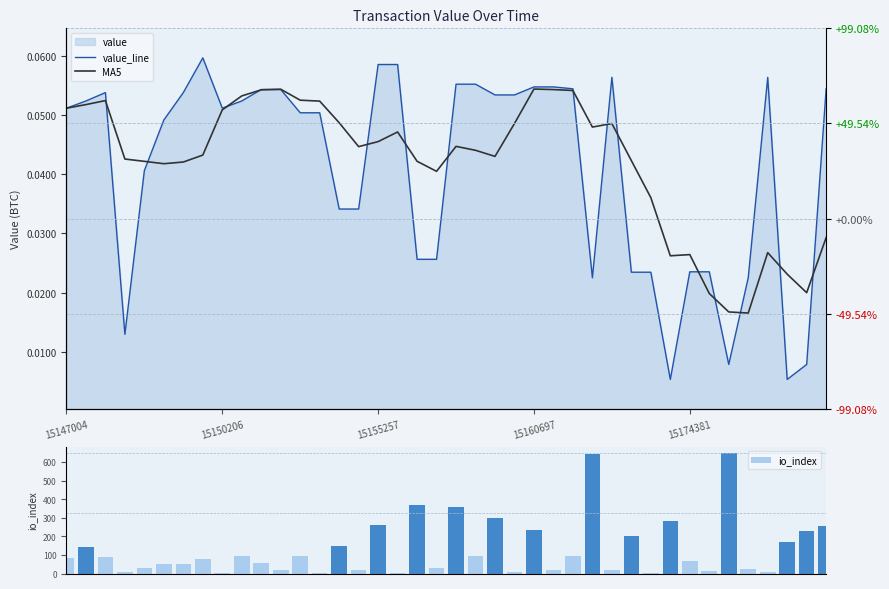

List the labels in order of io_index value, smallest first.

13, 30, 17, 8, 36, 15160697, 23, 33, 25, 28, 11, 15, 35, 15174381, 19, 5, 6, 10, 32, 7, 15147004, 15155257, 9, 12, 26, 21, 15150206, 14, 37, 29, 38, 24, 39, 16, 31, 22, 20, 18, 27, 34